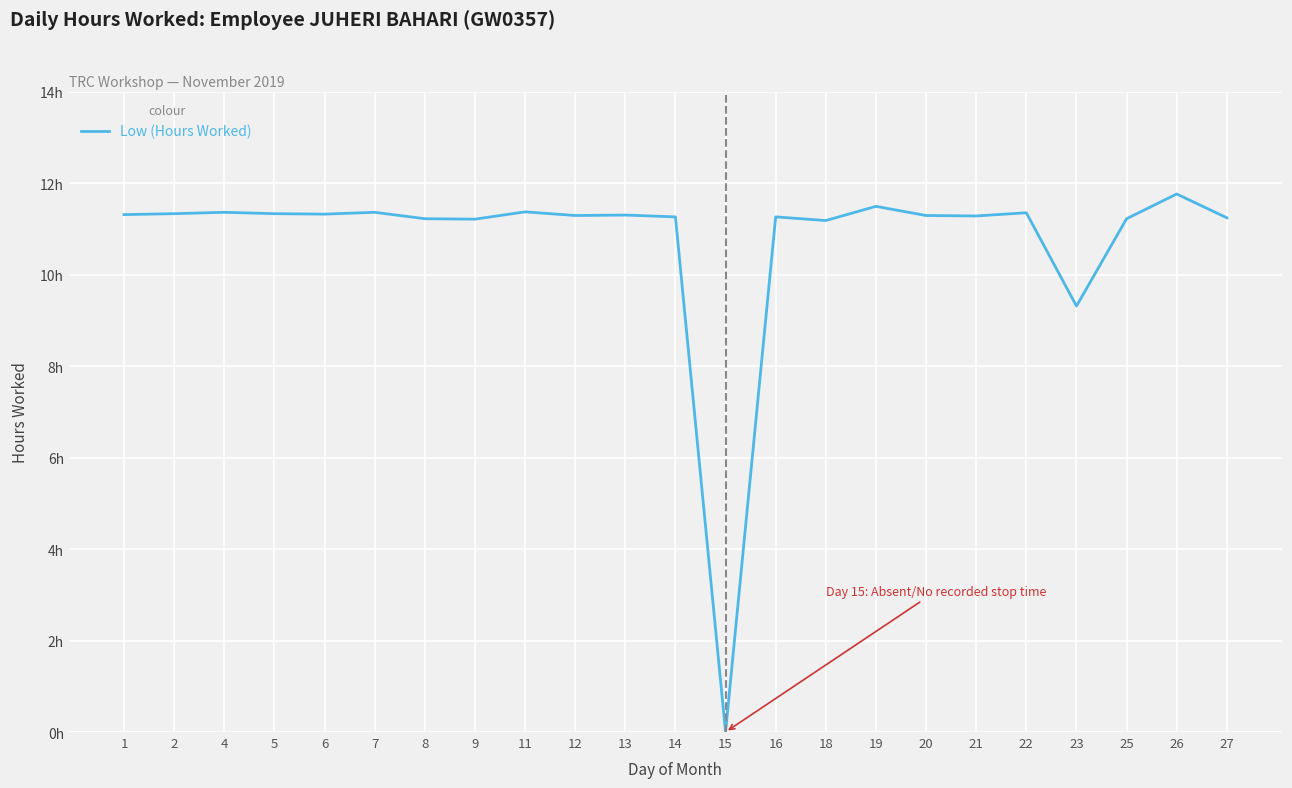

How many interior local valleys (lower than both neighbors) does the data have?

7